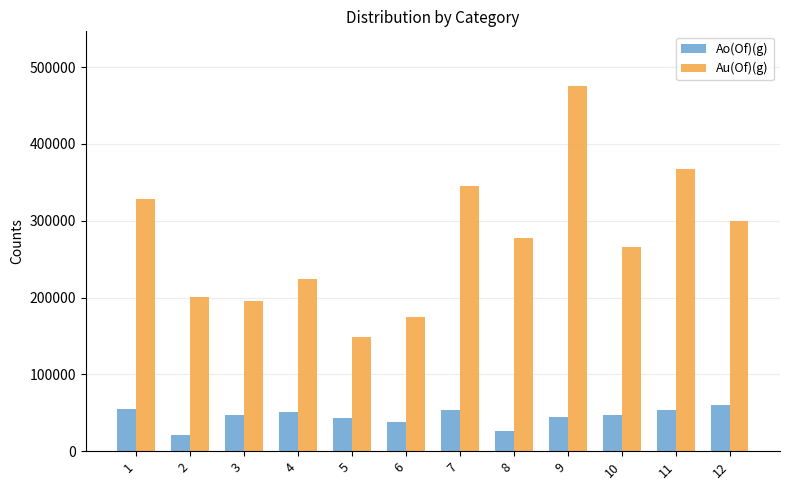

What is the total value across all series at 1?

382597